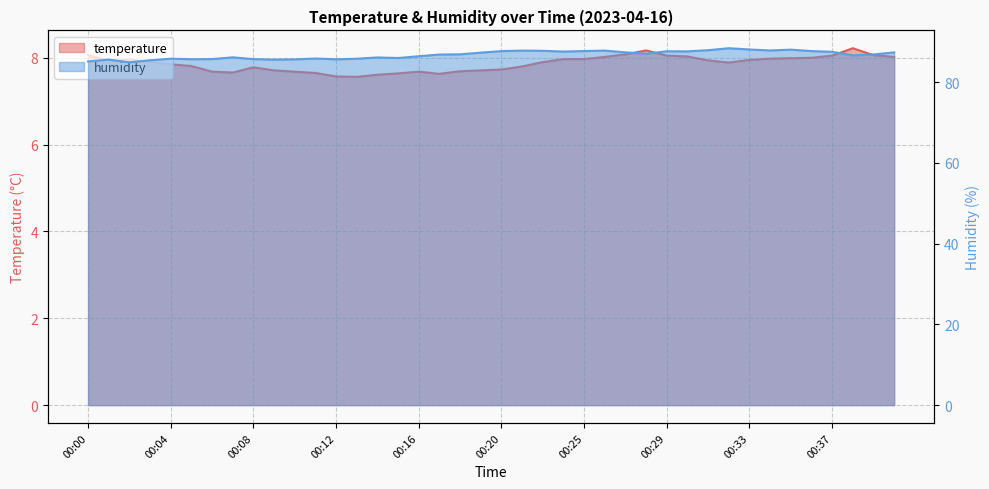

Which label corresponds to the largest value in the chart?

00:32